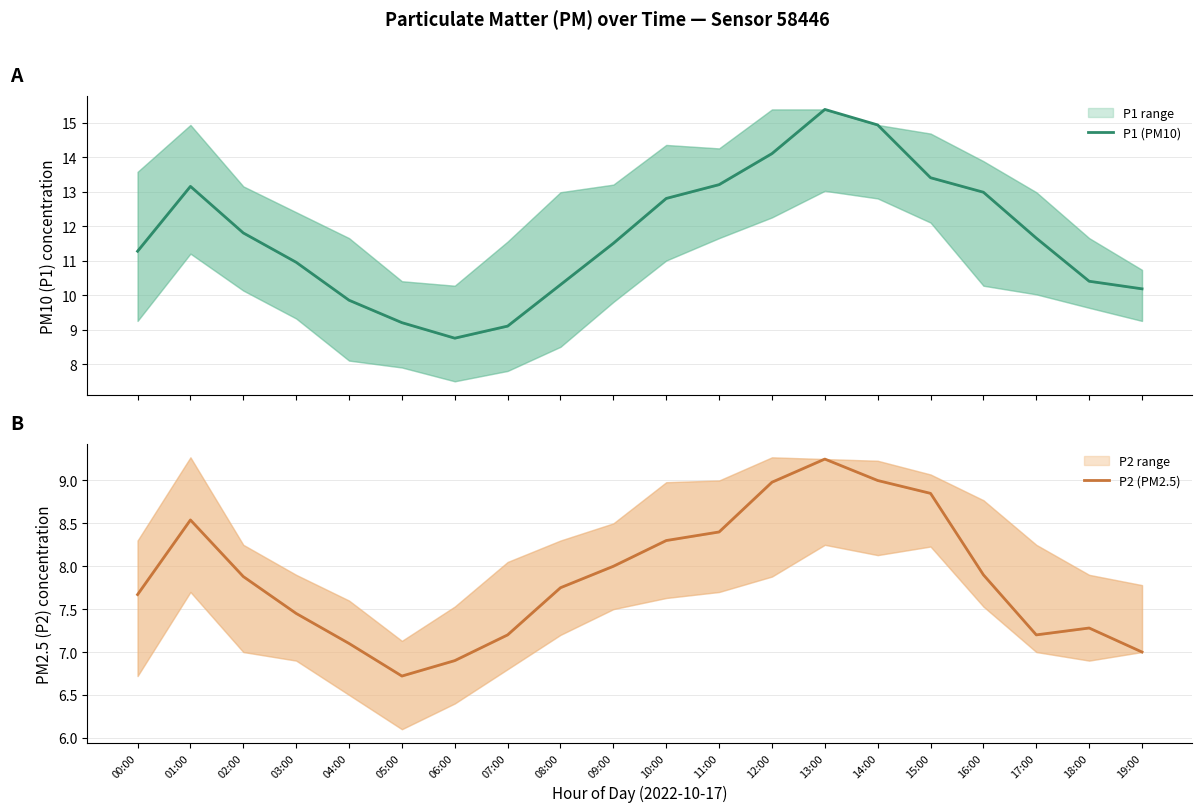

The value of P2 (PM2.5) at 00:00 is 12.7. True or false?

False